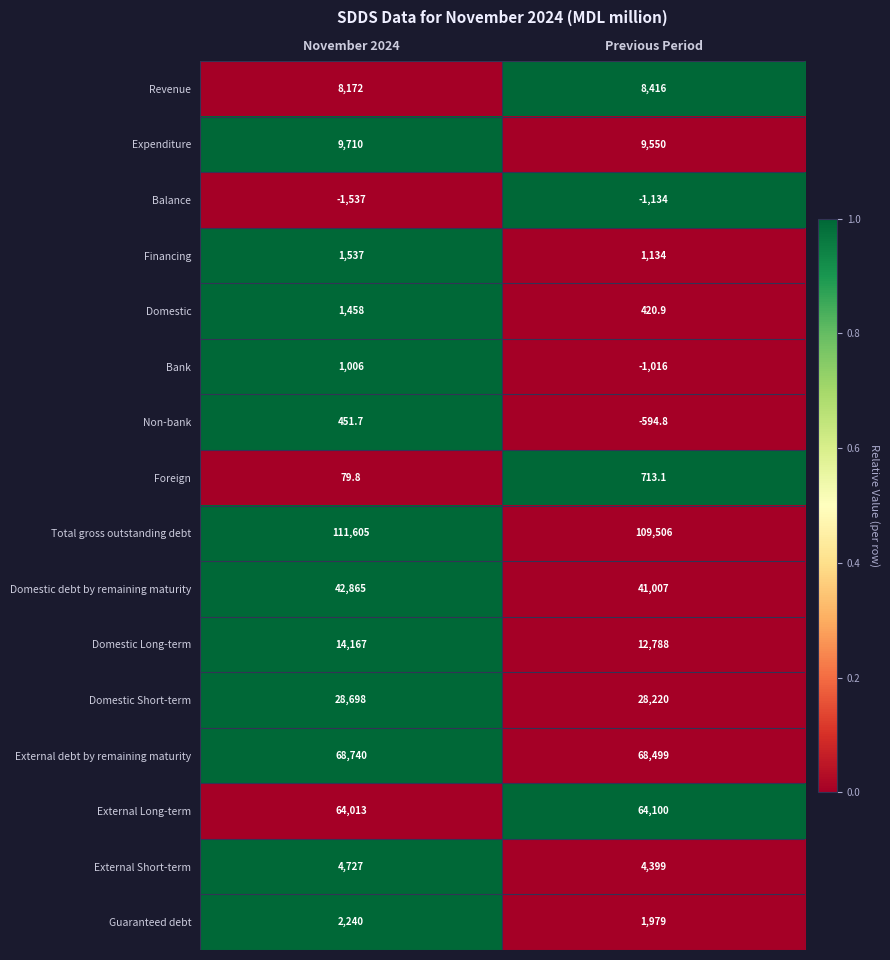

How many distinct data groups are displayed?

16